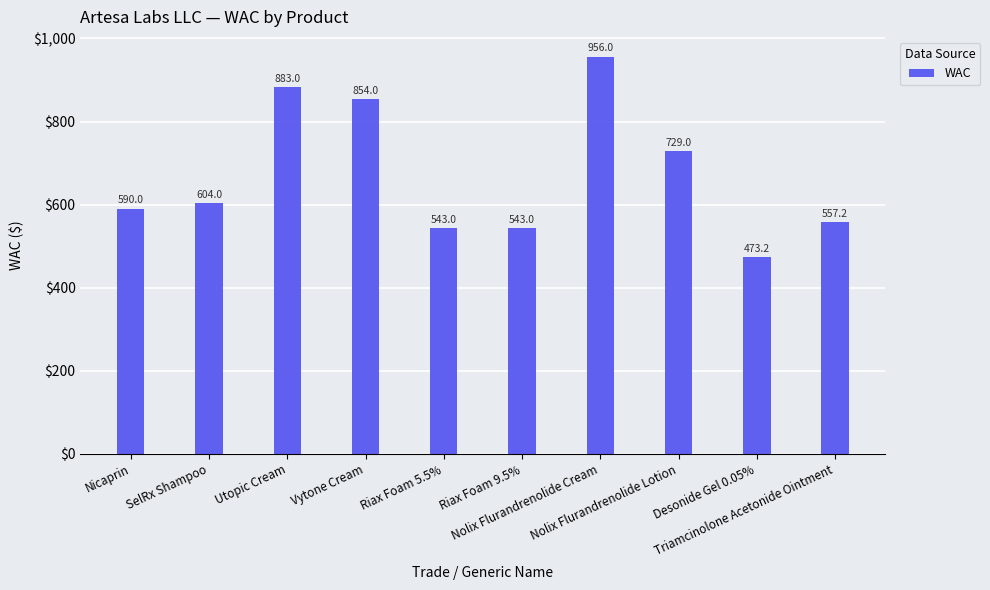

What is the sum of the values at Vytone Cream and Desonide Gel 0.05%?

1327.2